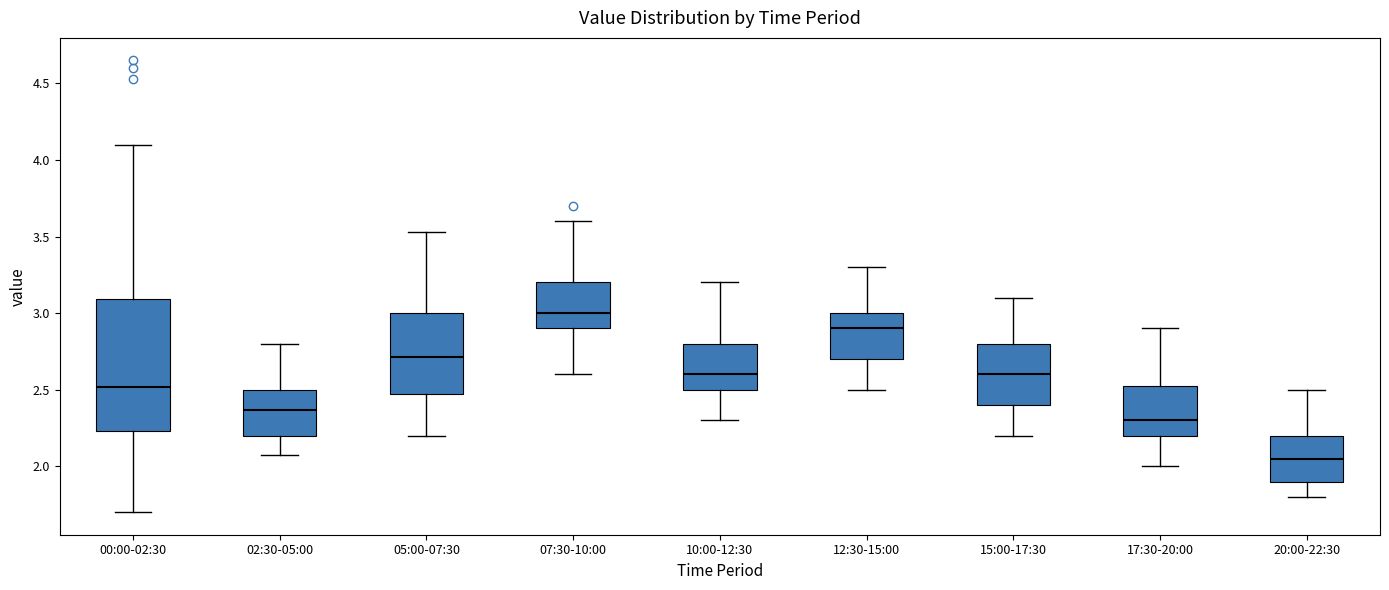

Reading left to right, read every box against the y-axis: the position of its median line, the range the box covers, and the ends of its whiskers. The values are not printed on the chart, so give them approximately, as read against the axis.

00:00-02:30: median 2.50, box 2.25 to 3.10, whiskers 1.70 to 4.10
02:30-05:00: median 2.35, box 2.20 to 2.50, whiskers 2.05 to 2.80
05:00-07:30: median 2.70, box 2.45 to 3.00, whiskers 2.20 to 3.55
07:30-10:00: median 3.00, box 2.90 to 3.20, whiskers 2.60 to 3.60
10:00-12:30: median 2.60, box 2.50 to 2.80, whiskers 2.30 to 3.20
12:30-15:00: median 2.90, box 2.70 to 3.00, whiskers 2.50 to 3.30
15:00-17:30: median 2.60, box 2.40 to 2.80, whiskers 2.20 to 3.10
17:30-20:00: median 2.30, box 2.20 to 2.55, whiskers 2.00 to 2.90
20:00-22:30: median 2.05, box 1.90 to 2.20, whiskers 1.80 to 2.50